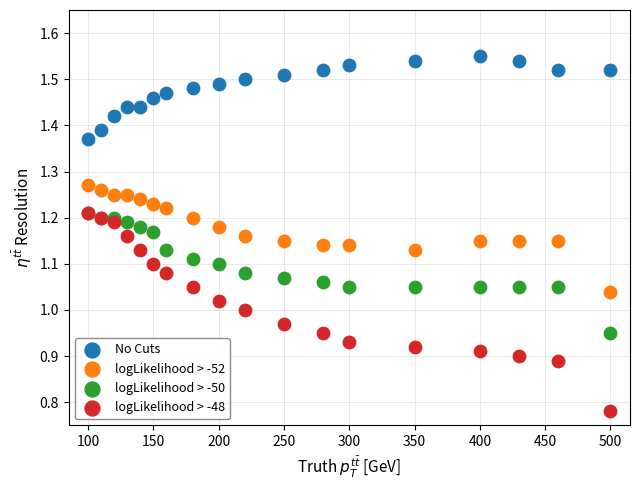

Which series reaches the maximum Y coordinate?

No Cuts